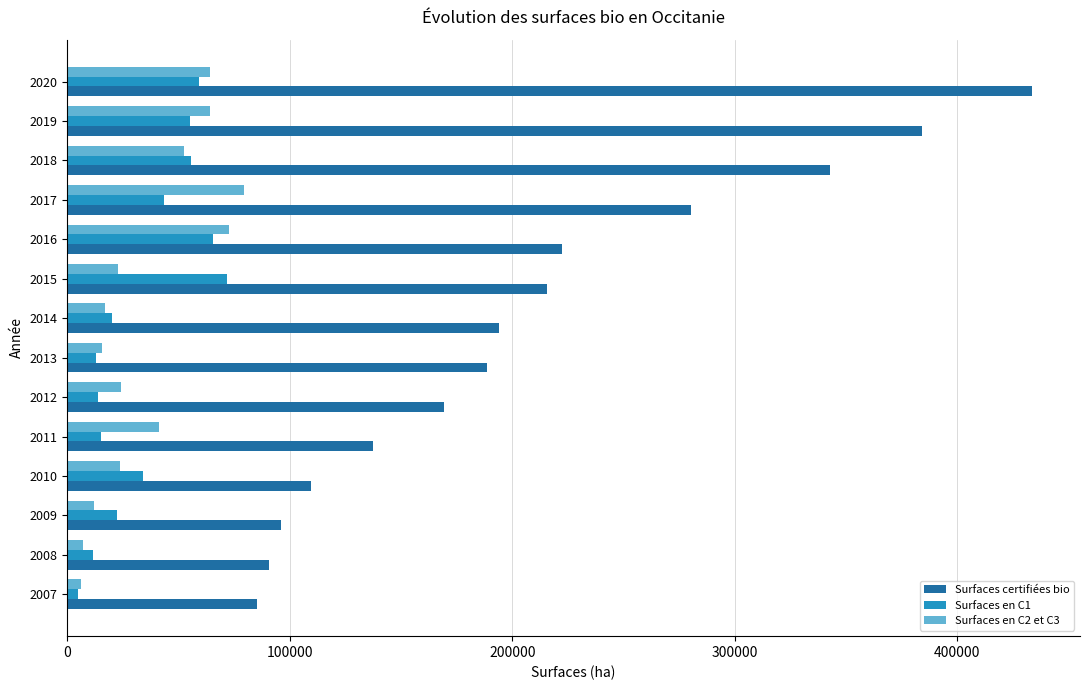

At how many categories does at least one series exceed 264036?

4